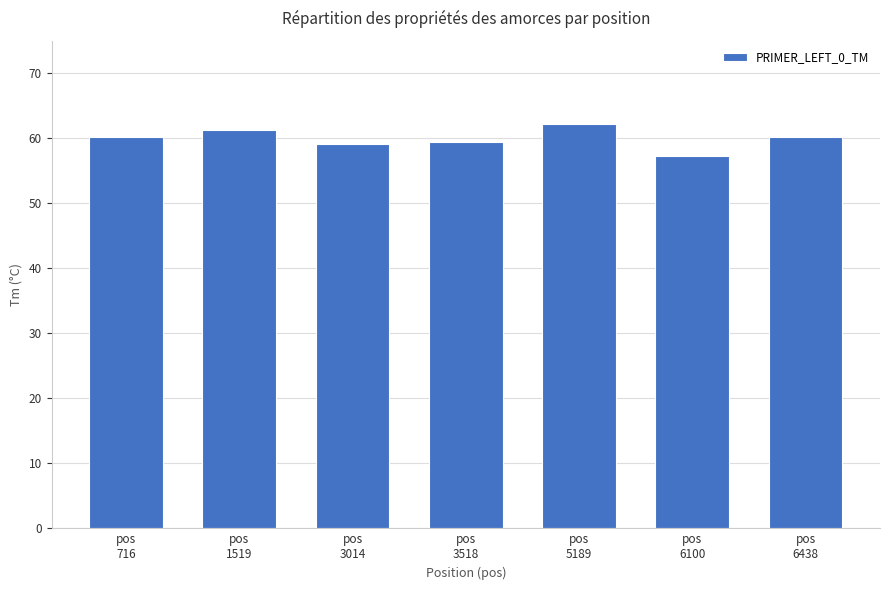

What is the sum of the values at pos
3014 and pos
716?

119.4